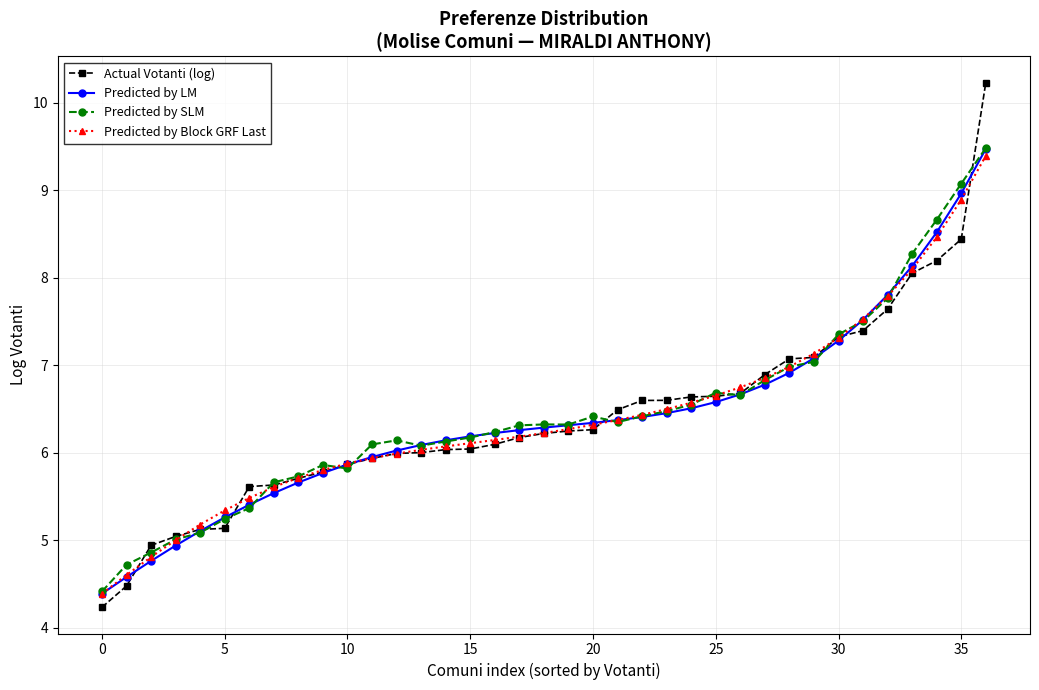

True or false: Predicted by SLM has more than 2 points higher than both neighbors.

True